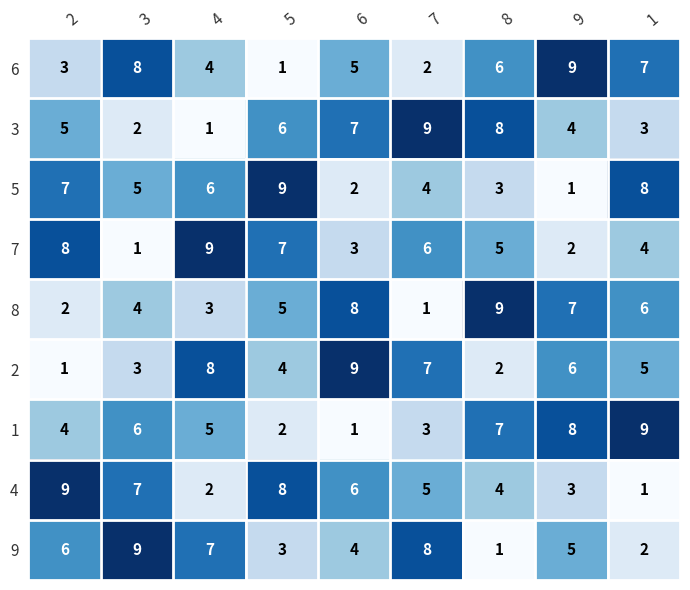

True or false: 5 has a value of 2 at 3.

False